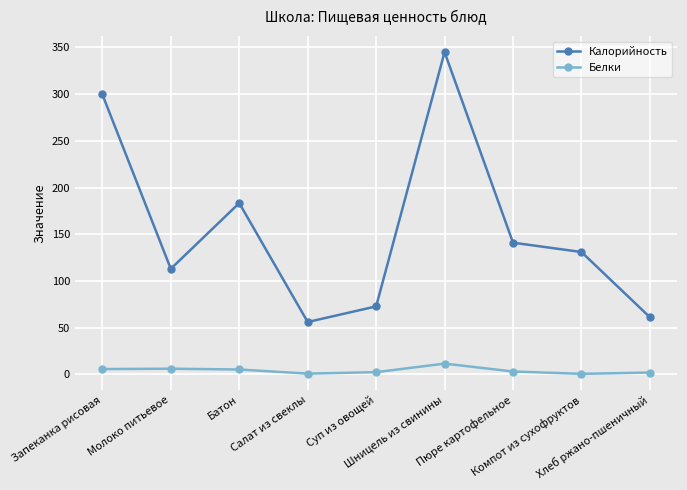

In Калорийность, how many points are lower than both neighbors (excluding endpoints)?

2